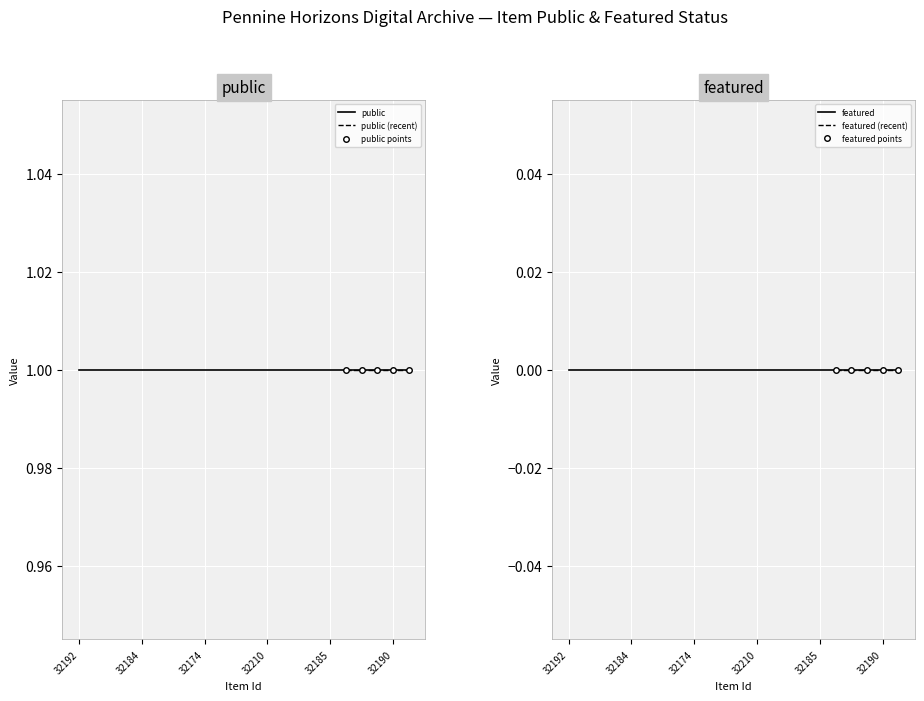

True or false: featured and public cross at least once.

False